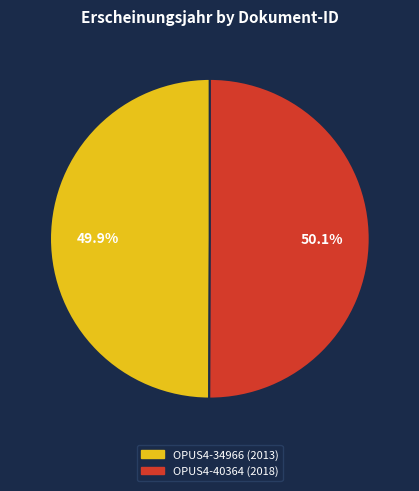

What percentage do OPUS4-34966 and OPUS4-40364 together represent?

100.0%